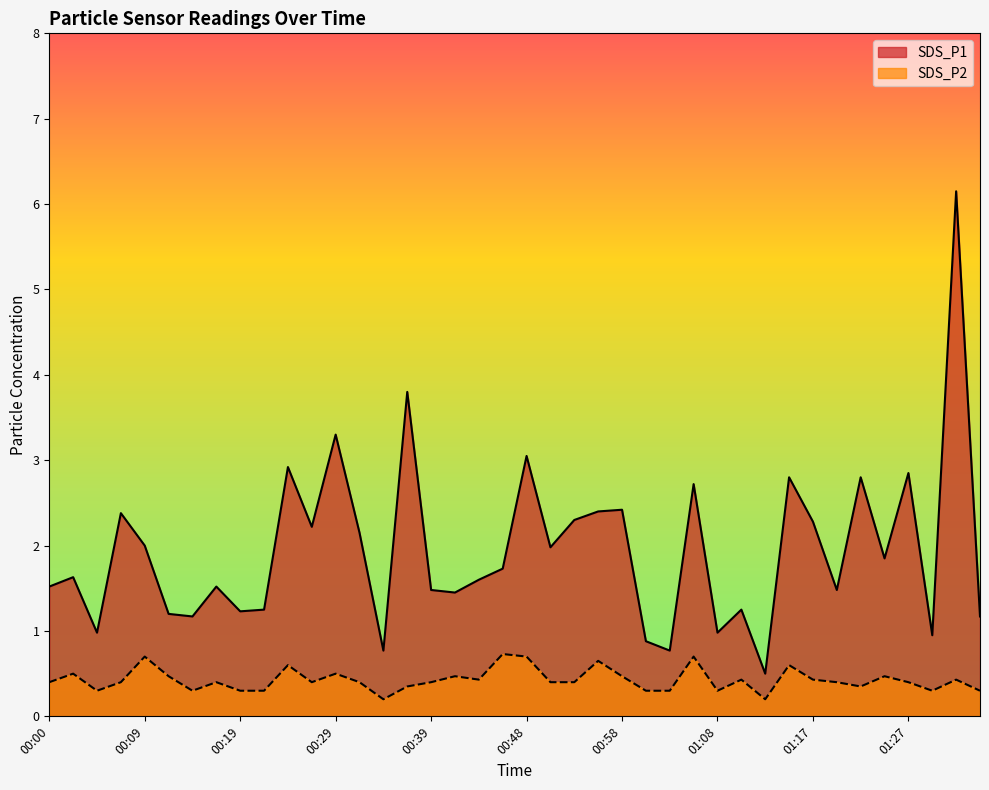

Reading left to right, transcribe all the data shown in this chart.

SDS_P1: 00:00=1.5	00:02=1.6	00:05=1.0	00:07=2.4	00:09=2.0	00:12=1.2	00:14=1.2	00:17=1.5	00:19=1.2	00:22=1.2	00:24=2.9	00:26=2.2	00:29=3.3	00:31=2.1	00:34=0.8	00:36=3.8	00:39=1.5	00:41=1.4	00:43=1.6	00:46=1.7	00:48=3.0	00:51=2.0	00:53=2.3	00:56=2.4	00:58=2.4	01:00=0.9	01:03=0.8	01:05=2.7	01:08=1.0	01:10=1.2	01:13=0.5	01:15=2.8	01:17=2.3	01:20=1.5	01:22=2.8	01:25=1.9	01:27=2.9	01:30=0.9	01:32=6.2	01:34=1.2
SDS_P2: 00:00=0.4	00:02=0.5	00:05=0.3	00:07=0.4	00:09=0.7	00:12=0.5	00:14=0.3	00:17=0.4	00:19=0.3	00:22=0.3	00:24=0.6	00:26=0.4	00:29=0.5	00:31=0.4	00:34=0.2	00:36=0.3	00:39=0.4	00:41=0.5	00:43=0.4	00:46=0.7	00:48=0.7	00:51=0.4	00:53=0.4	00:56=0.7	00:58=0.5	01:00=0.3	01:03=0.3	01:05=0.7	01:08=0.3	01:10=0.4	01:13=0.2	01:15=0.6	01:17=0.4	01:20=0.4	01:22=0.3	01:25=0.5	01:27=0.4	01:30=0.3	01:32=0.4	01:34=0.3